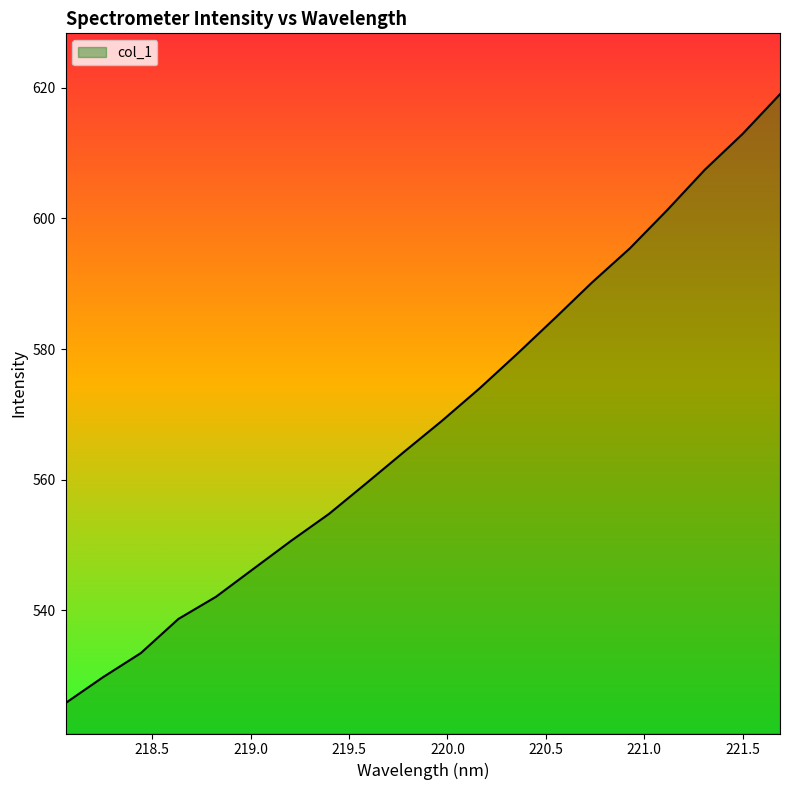

What is the greatest value displayed?

619.0